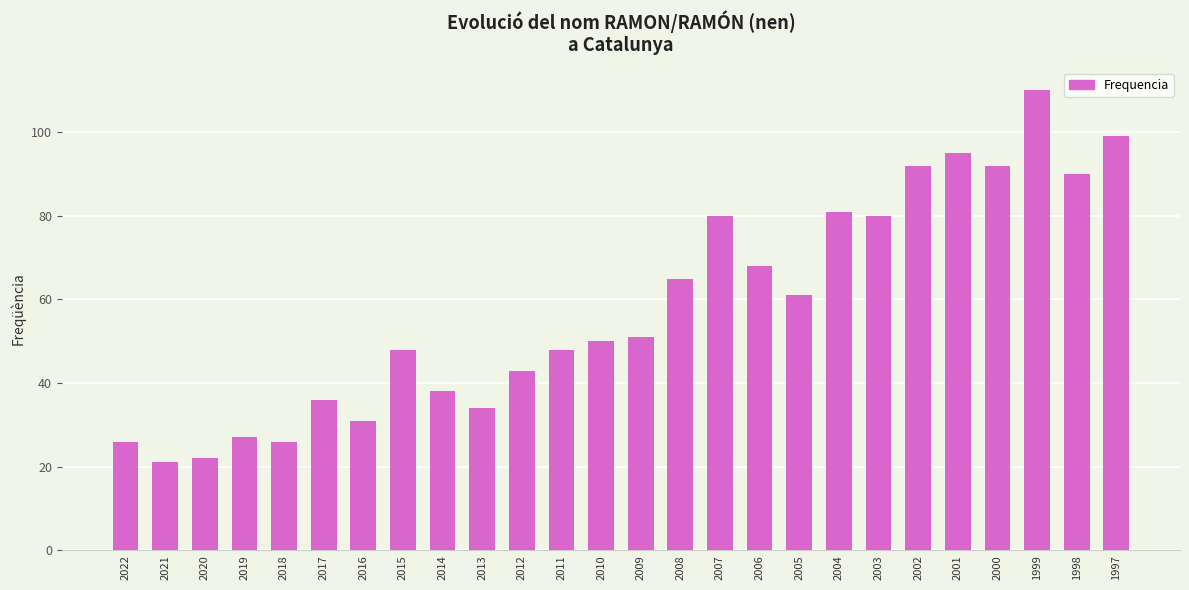

Where is the data nearest to the value 65?

2008